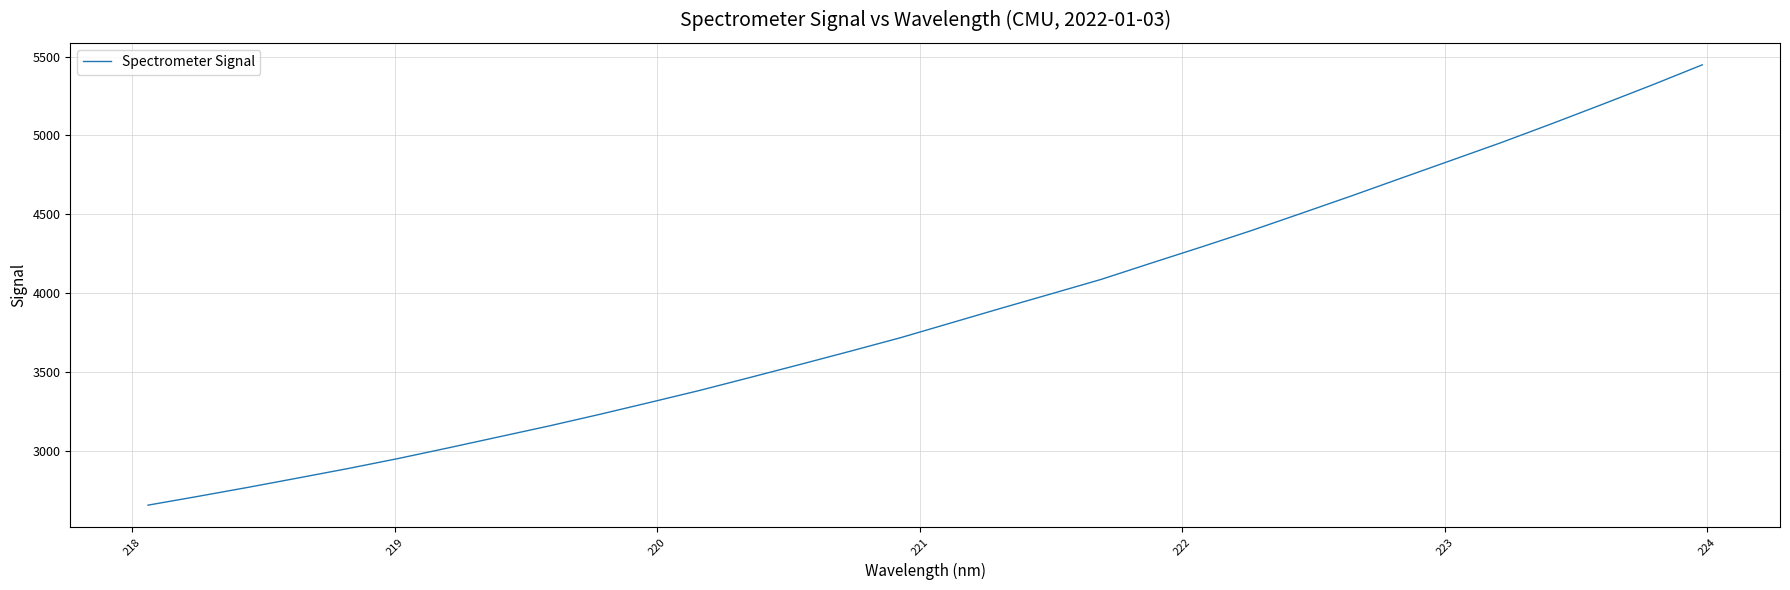

What is the maximum value shown in the chart?

5448.5